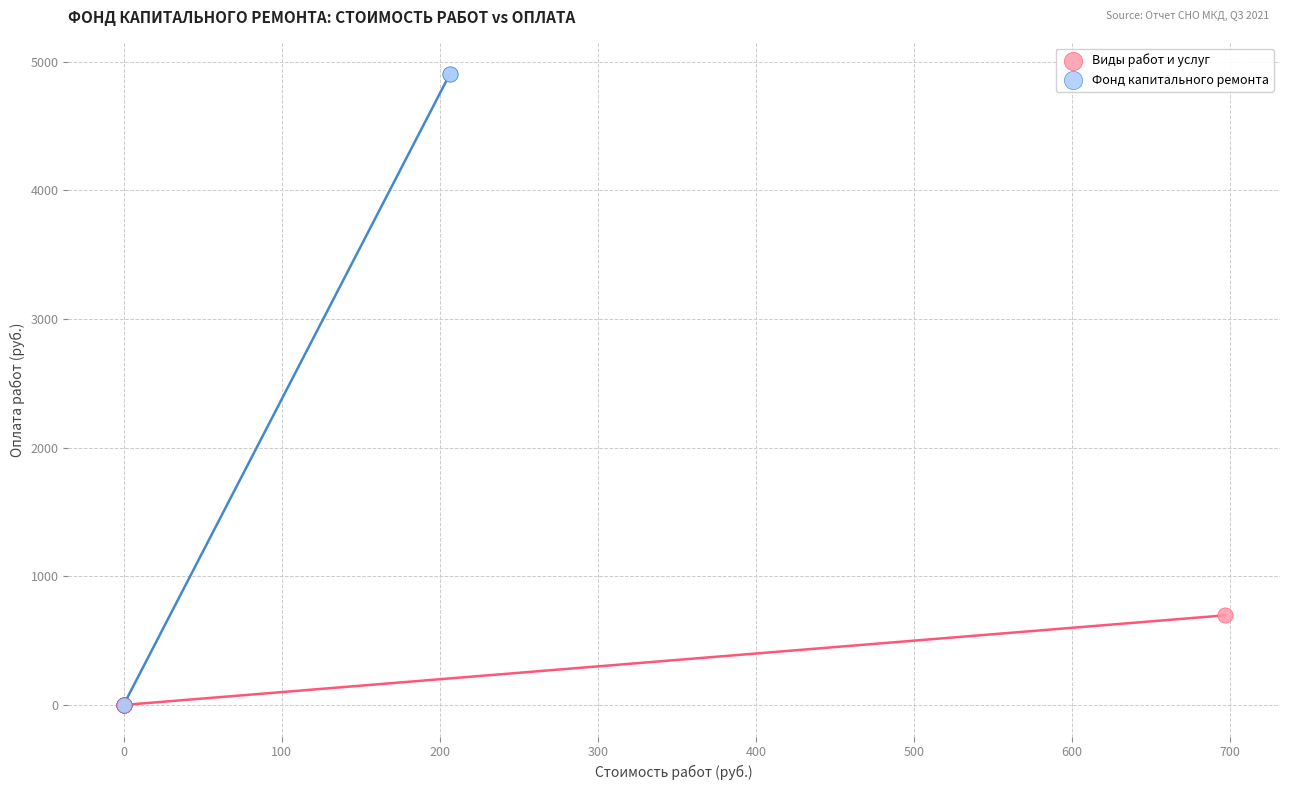

Which series has the widest spread of Y values?

Фонд капитального ремонта